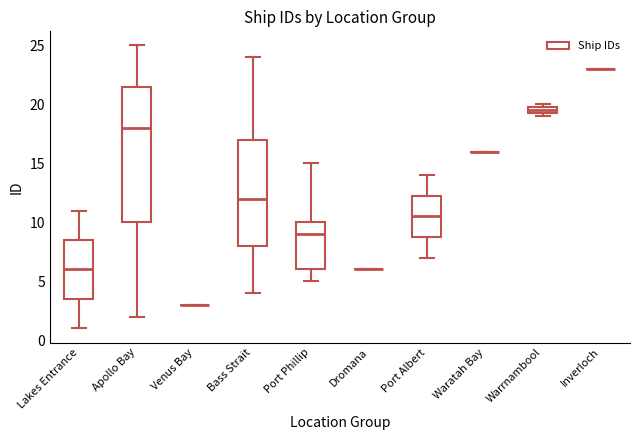

Where does the median line of the box for Lakes Entrance sit on the y-axis? The values are not printed on the chart, so give them approximately, as read against the axis.

6.0